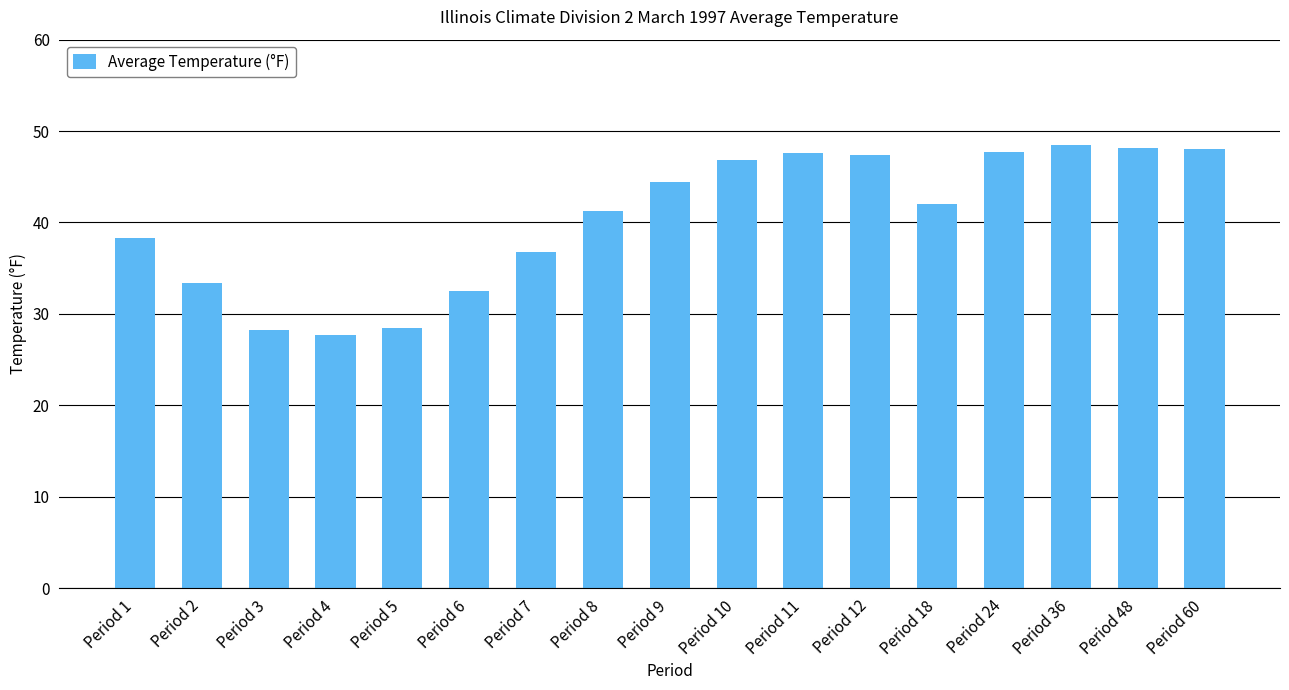

What is the sum of all values?

687.2